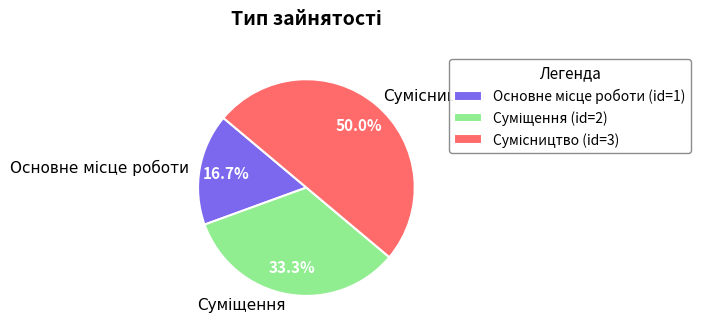

How many slices are in this pie chart?

3